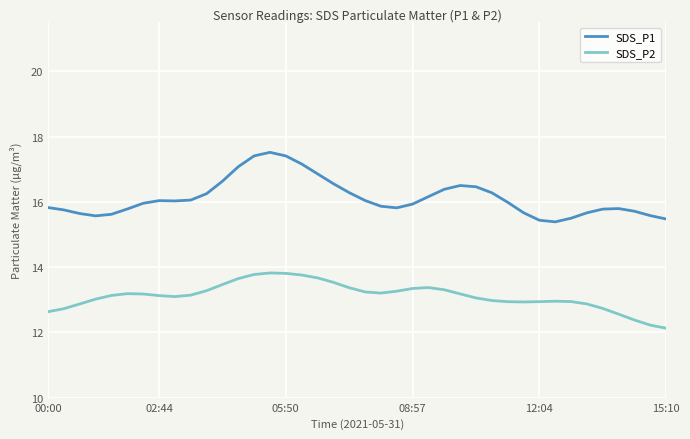

Which series has the widest spread of values?

SDS_P1